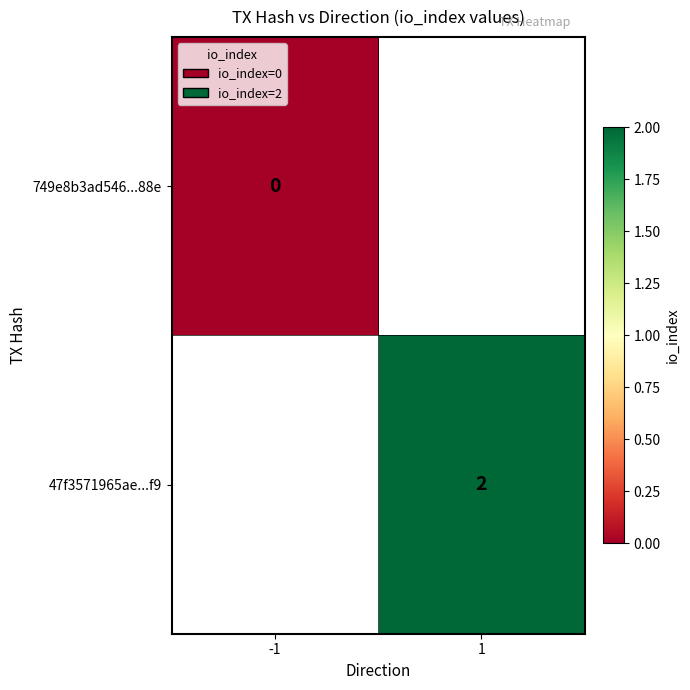

The 47f3571965ae...f9 series shows 2 at 1. True or false?

True